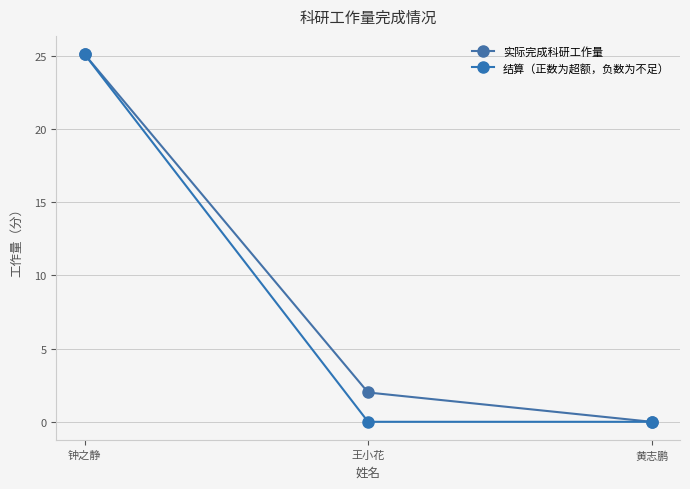

Is the value of 实际完成科研工作量 at 王小花 greater than the value of 结算（正数为超额，负数为不足） at 钟之静?

No